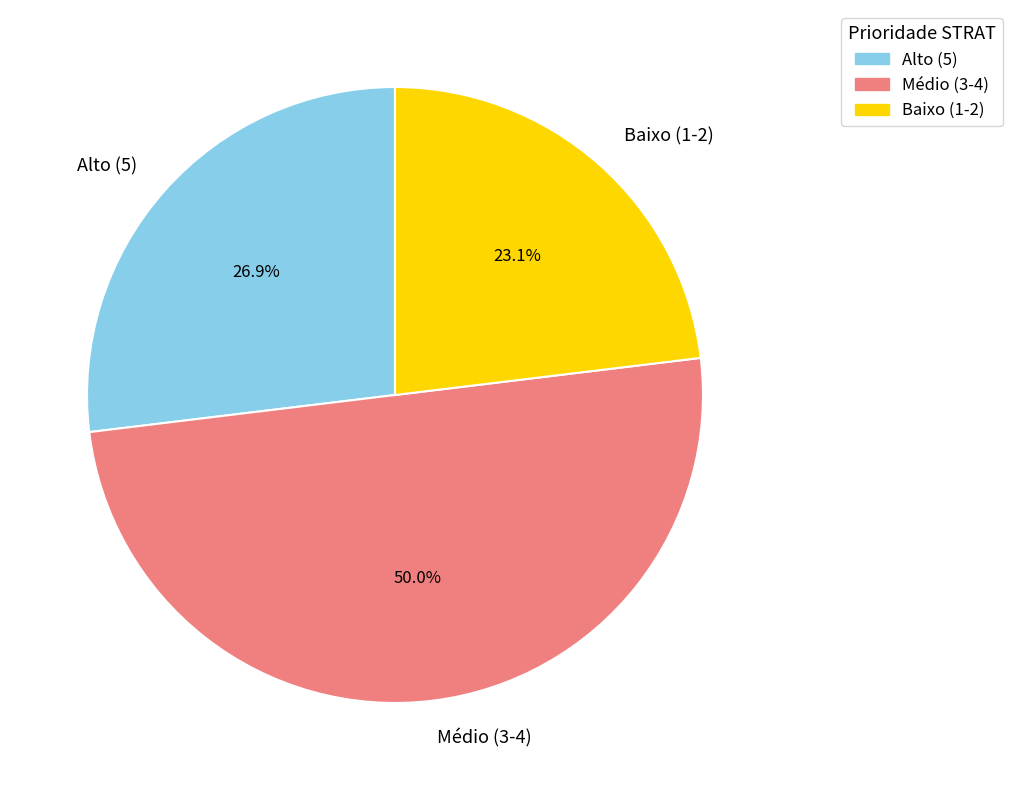

Is Baixo (1-2) the majority of the pie?

No